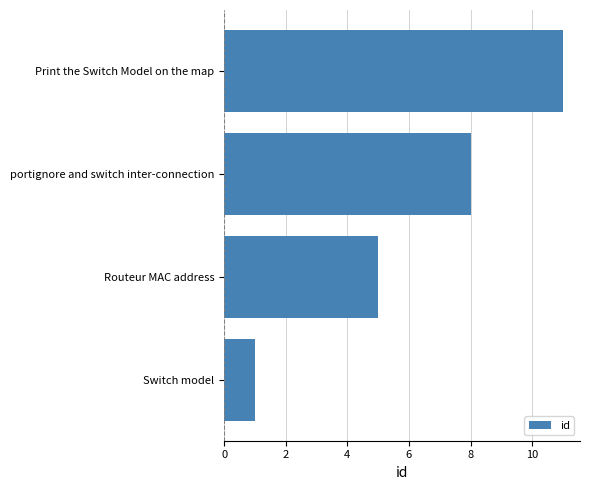

Is it true that the value at Routeur MAC address is 5?

True